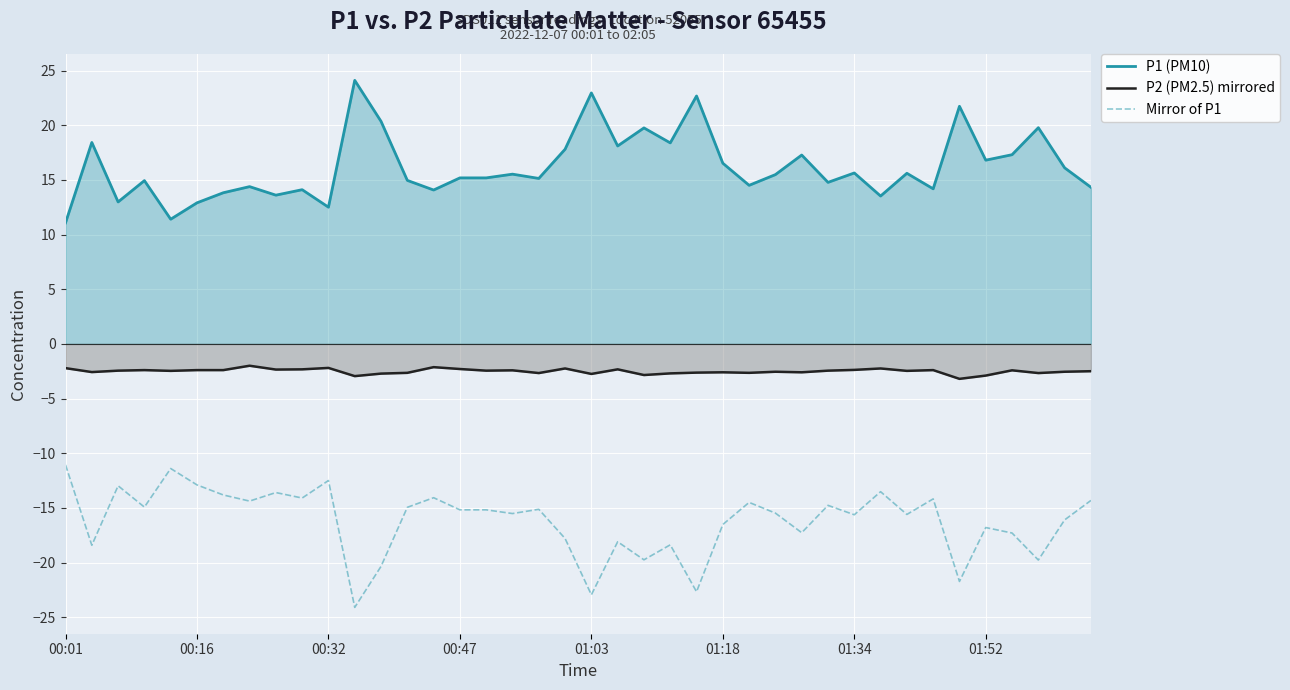

True or false: P2 (PM2.5) mirrored and P1 (PM10) intersect in this chart.

False